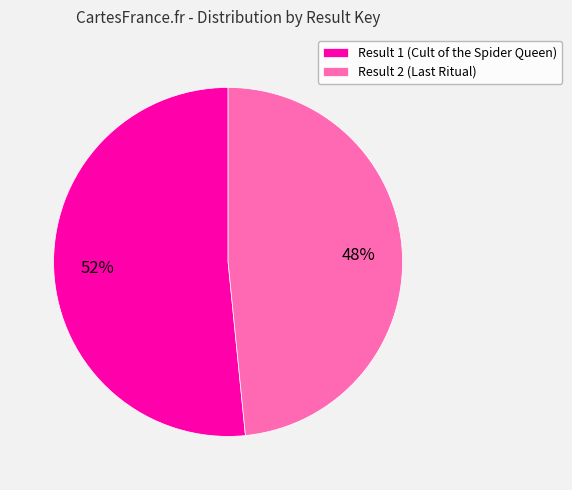

To the nearest percent, what portion does Result 1 (Cult of the Spider Queen) represent?

52%